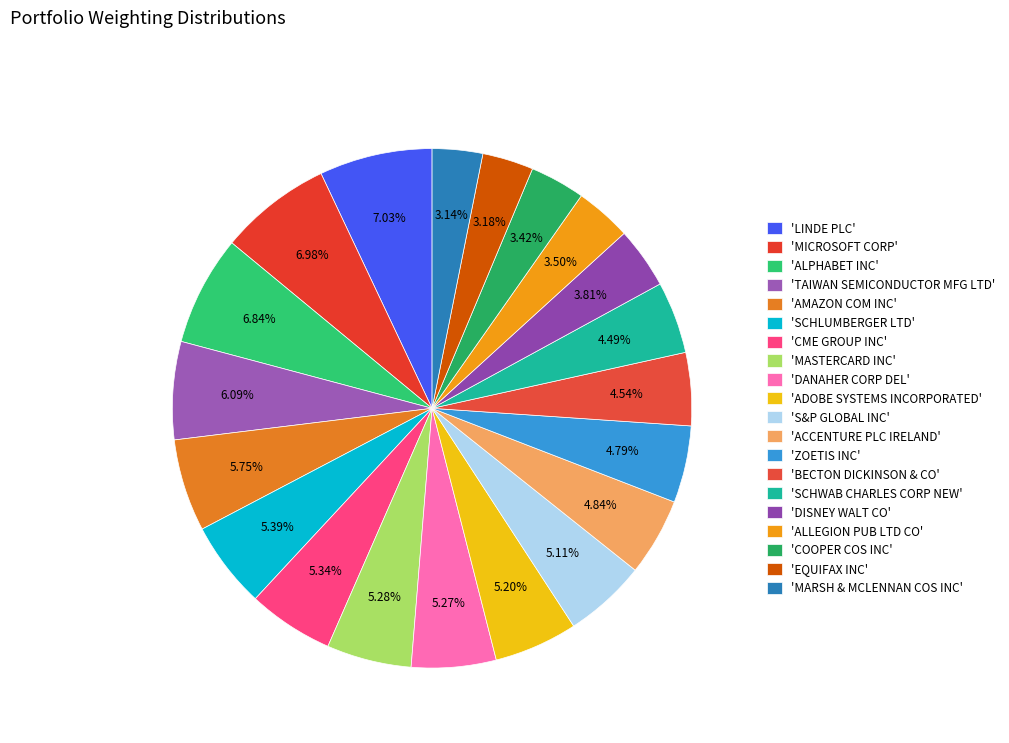

How many slices are in this pie chart?

20